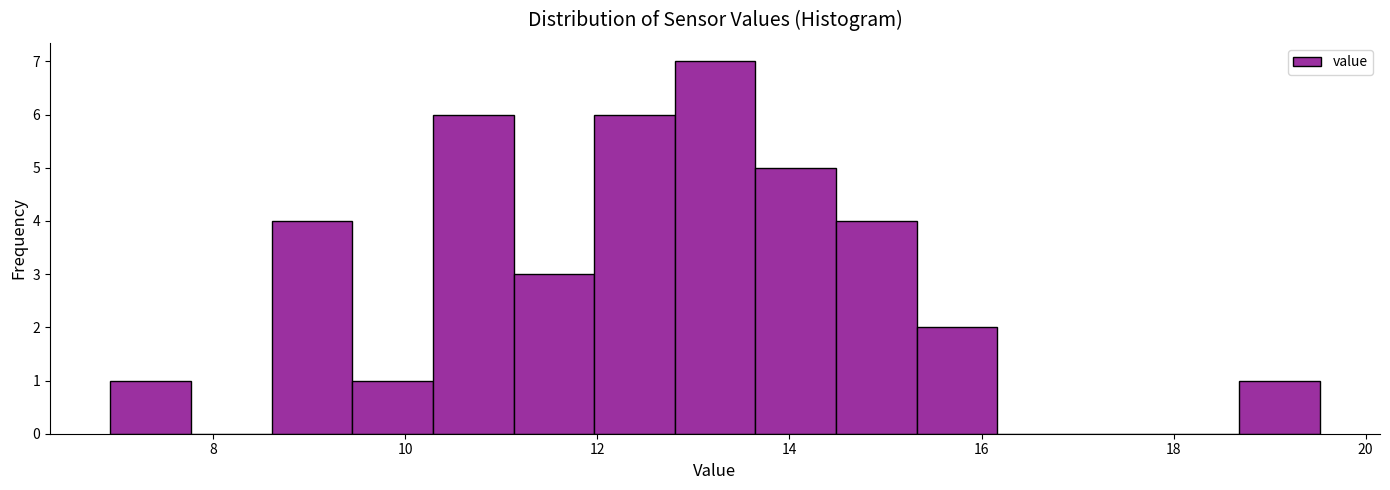

Which range on the x-axis has the tallest bar?

12.8 to 13.6